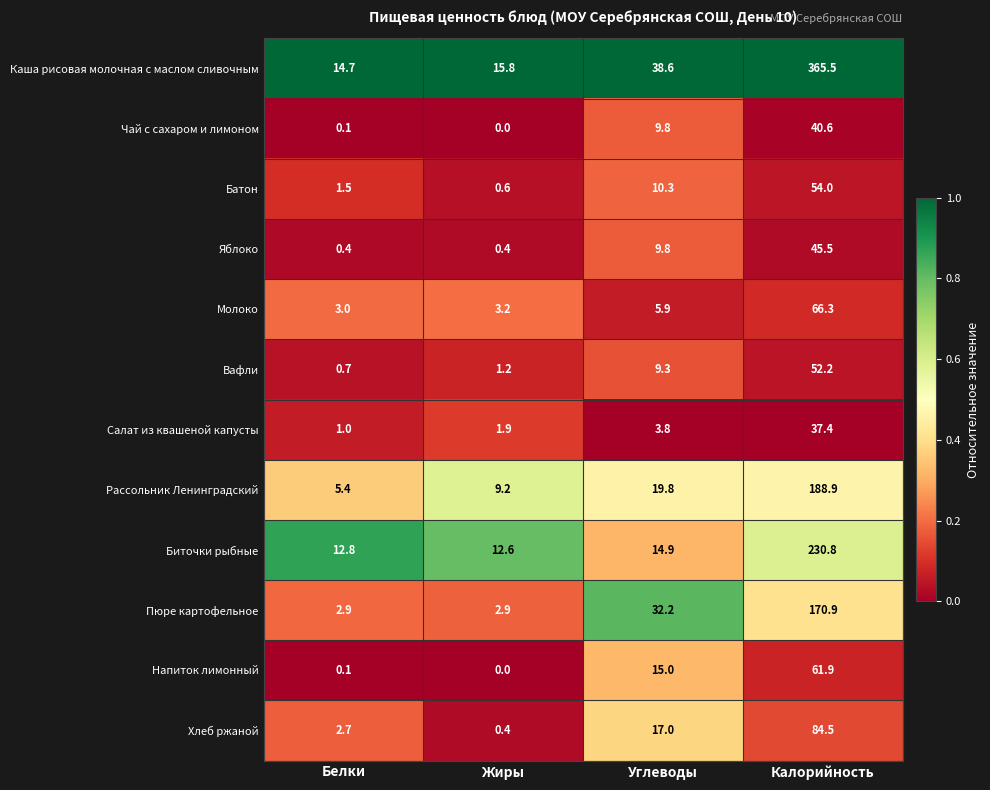

Which series has the largest range (max minus min)?

Каша рисовая молочная с маслом сливочным